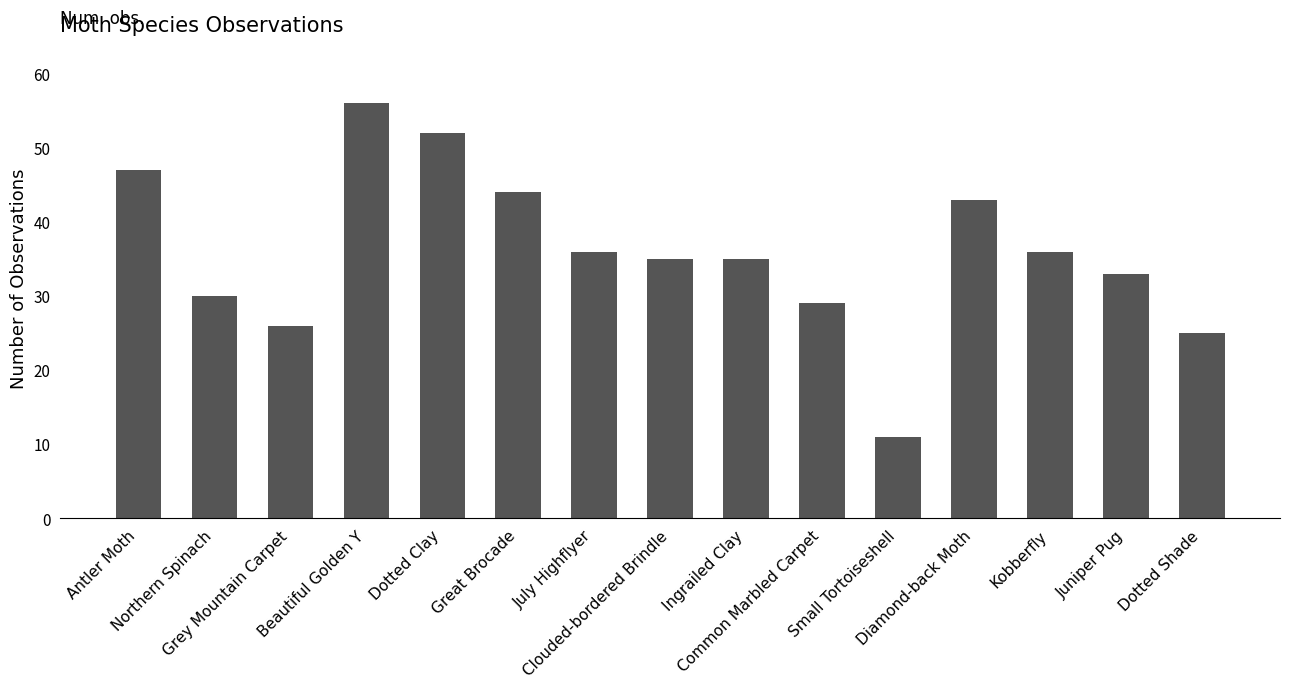

Reading right to left, transcribe all the data shown in this chart.

Dotted Shade=25	Juniper Pug=33	Kobberfly=36	Diamond-back Moth=43	Small Tortoiseshell=11	Common Marbled Carpet=29	Ingrailed Clay=35	Clouded-bordered Brindle=35	July Highflyer=36	Great Brocade=44	Dotted Clay=52	Beautiful Golden Y=56	Grey Mountain Carpet=26	Northern Spinach=30	Antler Moth=47